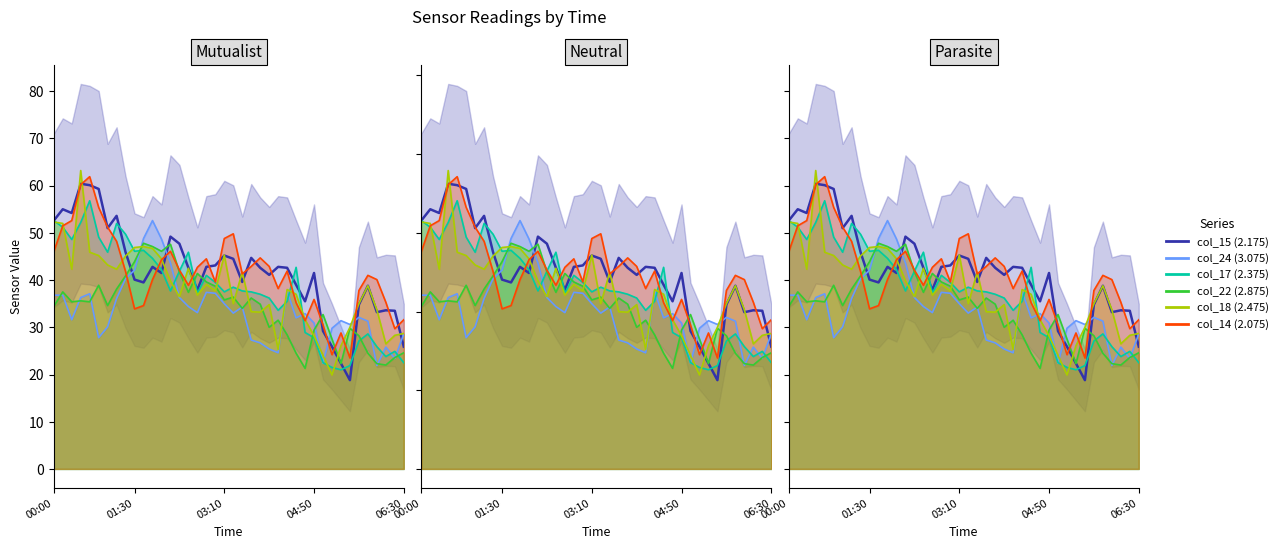

At which label does col_15 first exceed 106?

00:00